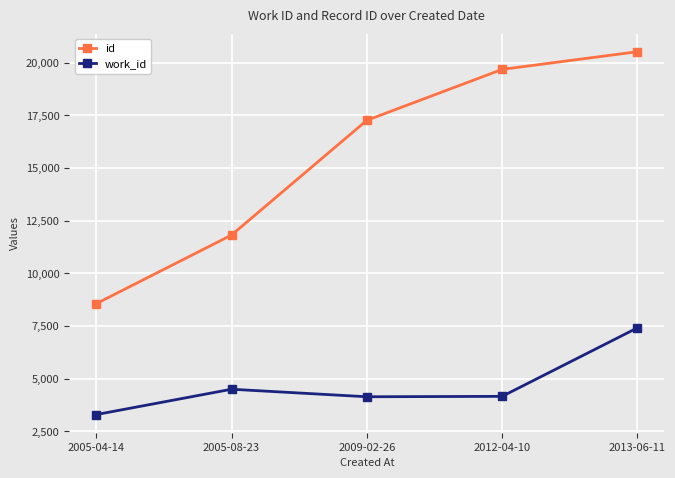

How many lines are shown in the chart?

2